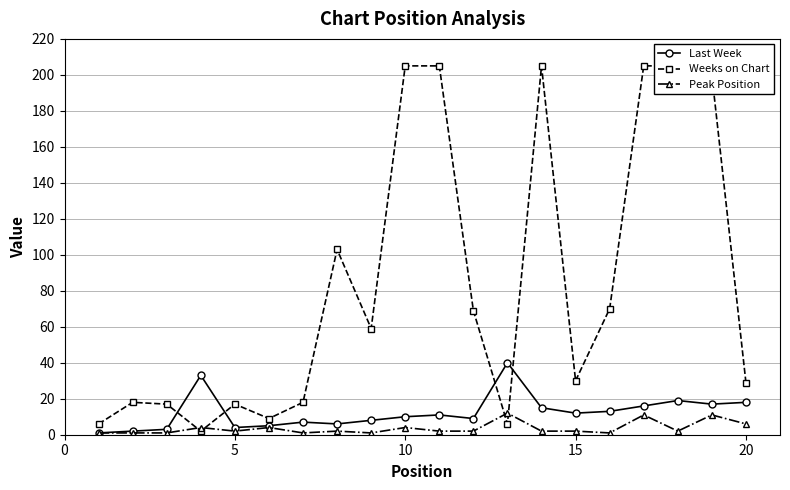

True or false: Last Week has more than 1 interior local peaks.

True